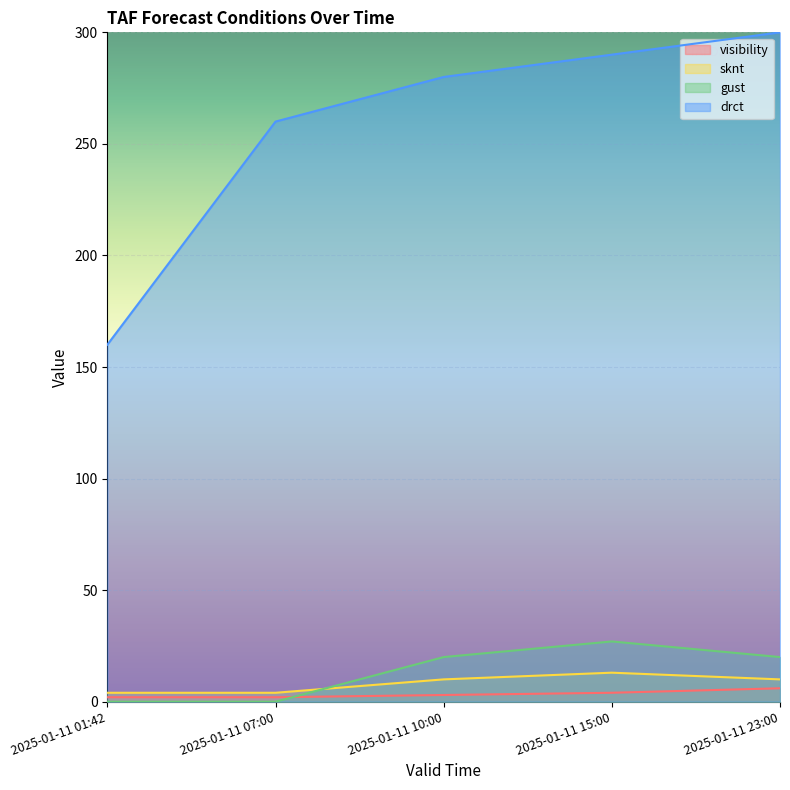

True or false: visibility and drct intersect in this chart.

False